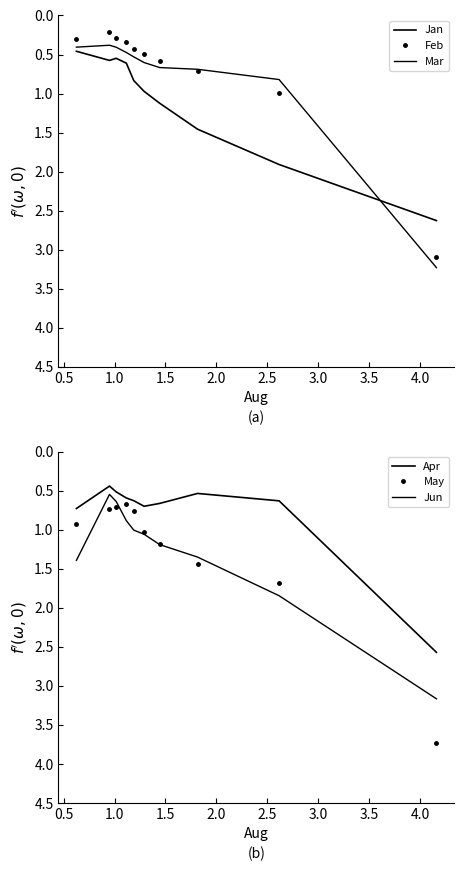

At how many categories does at least one series exceed 2?

1